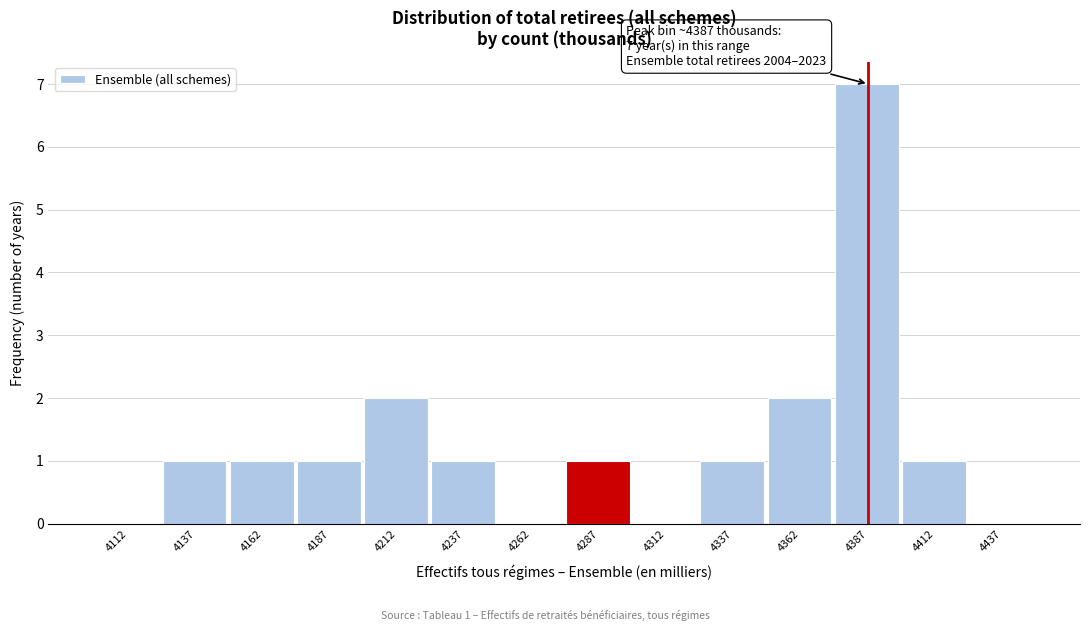

Over which range of the x-axis is the bar tallest?

4375 to 4400